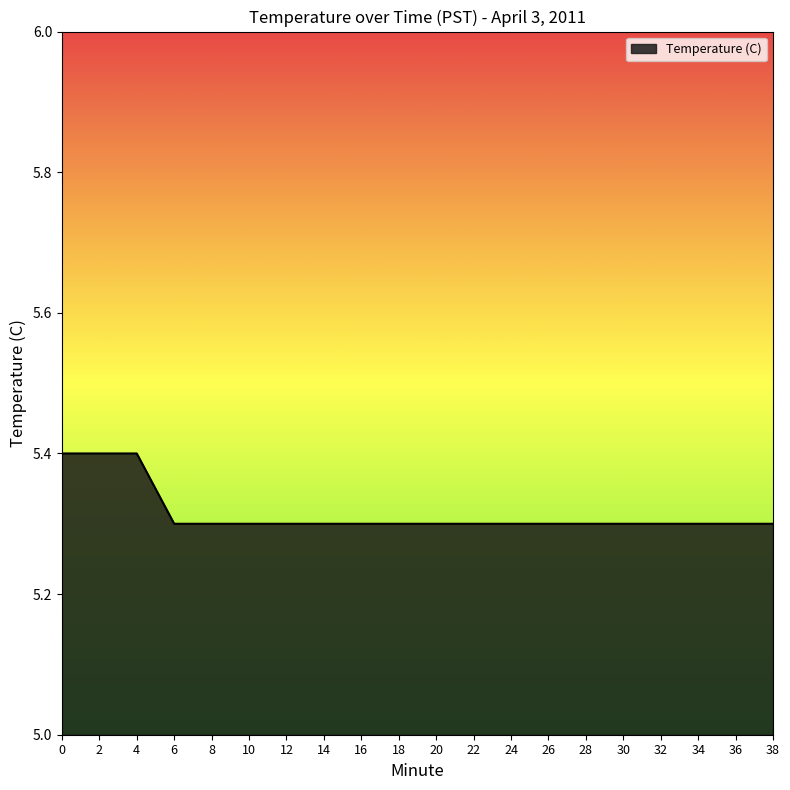

Reading left to right, extract all data points from this chart.

0=5.4	2=5.4	4=5.4	6=5.3	8=5.3	10=5.3	12=5.3	14=5.3	16=5.3	18=5.3	20=5.3	22=5.3	24=5.3	26=5.3	28=5.3	30=5.3	32=5.3	34=5.3	36=5.3	38=5.3